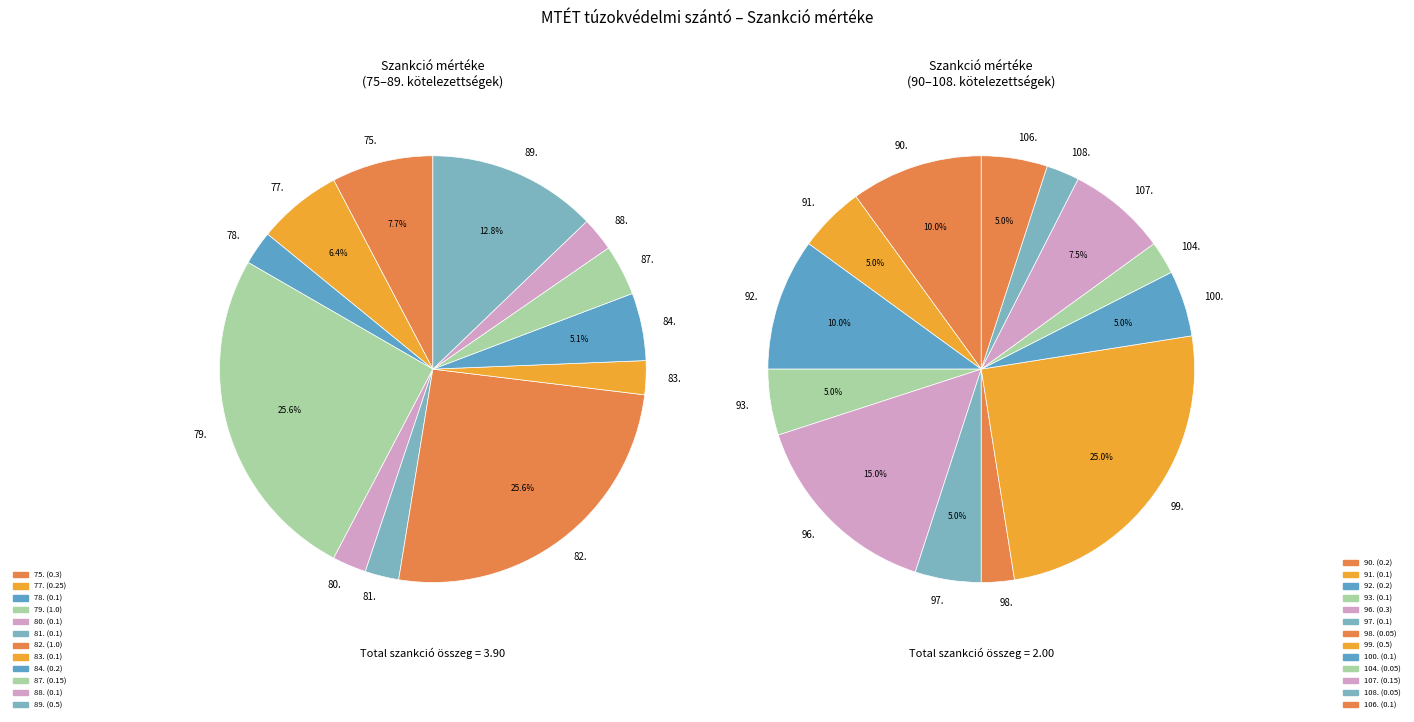

Which category has the smallest portion of the pie?

98.